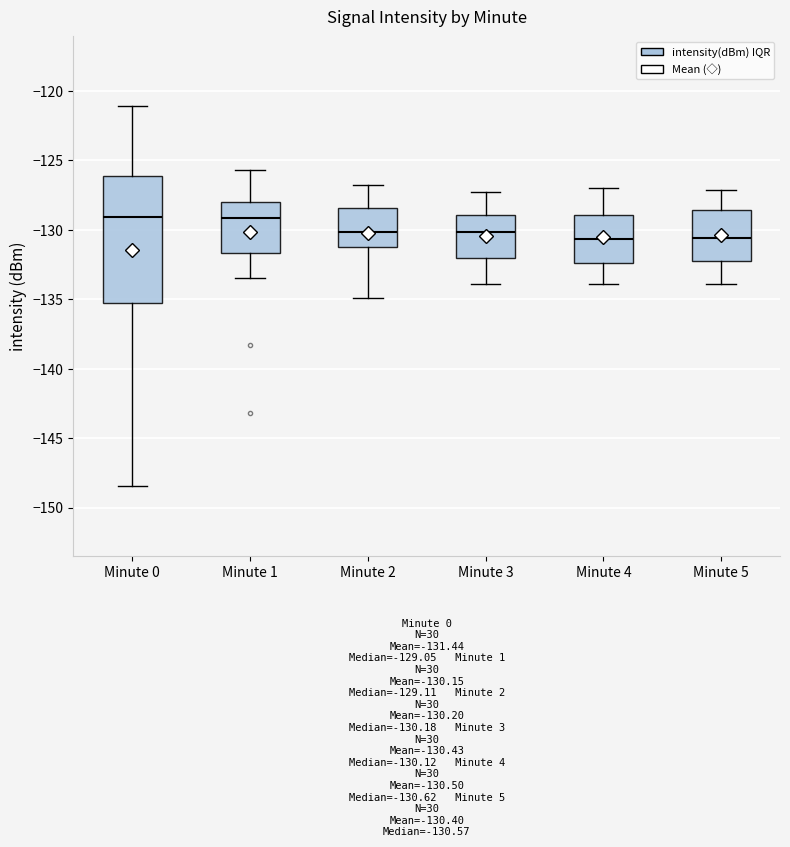

Reading left to right, transcribe this box plot: for each box, give where its median line is, the range the box spans, and where its two whiskers end, as read against the y-axis. The values are not printed on the chart, so give them approximately, as read against the axis.

Minute 0: median -129.0, box -135.0 to -126.0, whiskers -148.5 to -121.0
Minute 1: median -129.0, box -131.5 to -128.0, whiskers -133.5 to -125.5
Minute 2: median -130.0, box -131.0 to -128.5, whiskers -135.0 to -127.0
Minute 3: median -130.0, box -132.0 to -129.0, whiskers -134.0 to -127.0
Minute 4: median -130.5, box -132.5 to -129.0, whiskers -134.0 to -127.0
Minute 5: median -130.5, box -132.0 to -128.5, whiskers -134.0 to -127.0